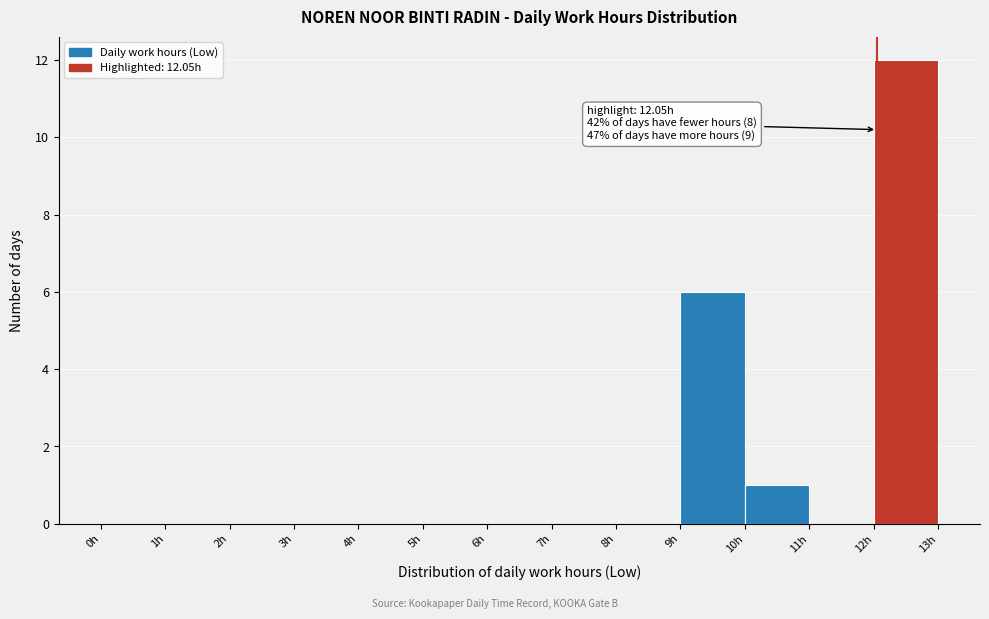

Which range on the x-axis has the tallest bar?

12 to 13